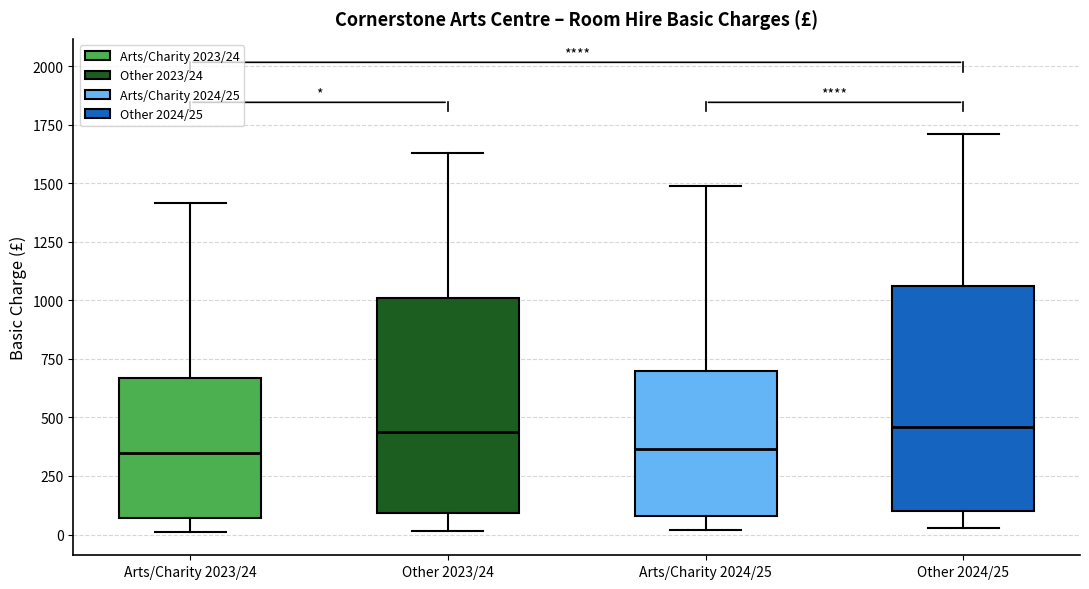

Where does the median line of the box for Other 2023/24 sit on the y-axis? The values are not printed on the chart, so give them approximately, as read against the axis.

450